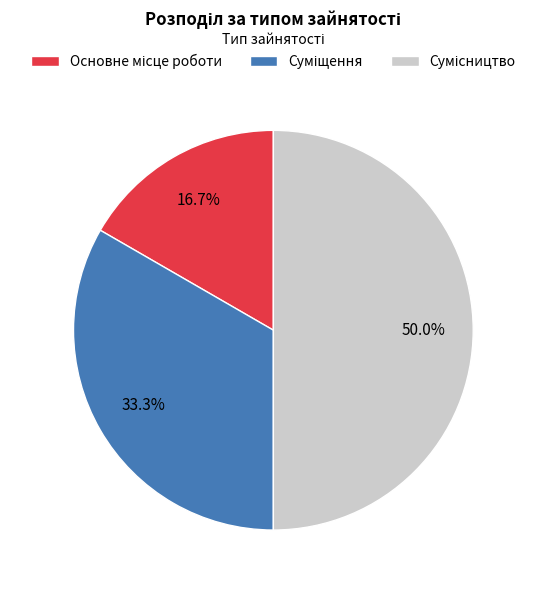

Rank the categories by value from highest to lowest.

Сумісництво, Суміщення, Основне місце роботи